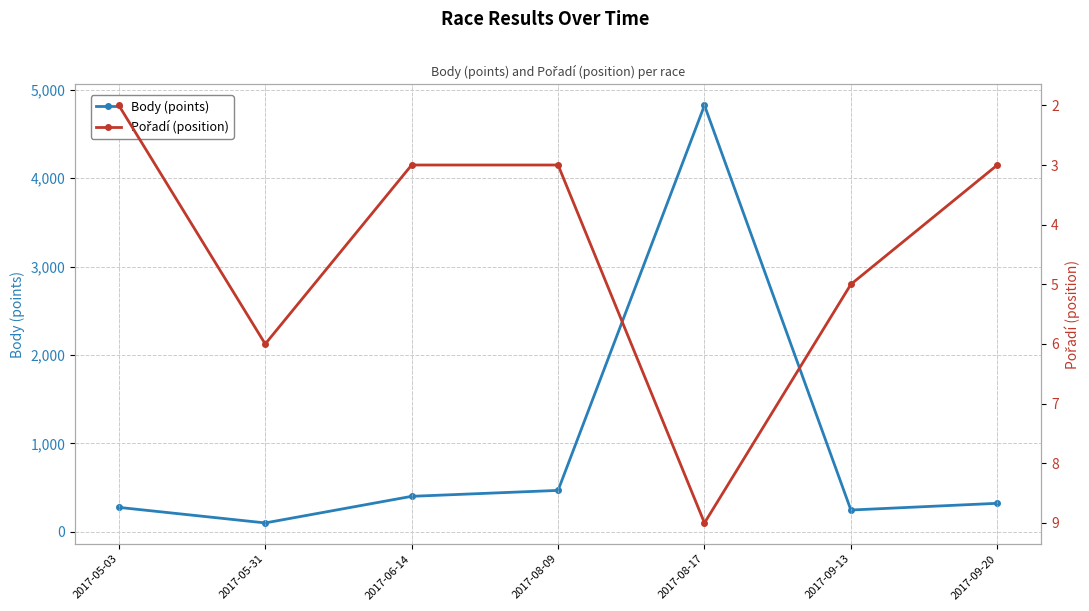

How many distinct data groups are displayed?

2